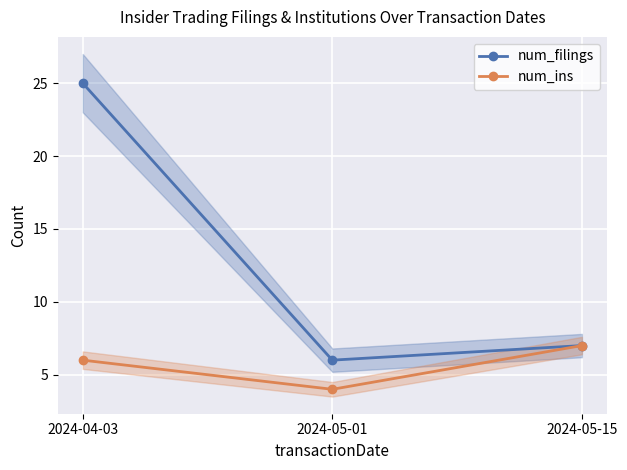

True or false: num_ins has a value of 2 at 2024-04-03.

False